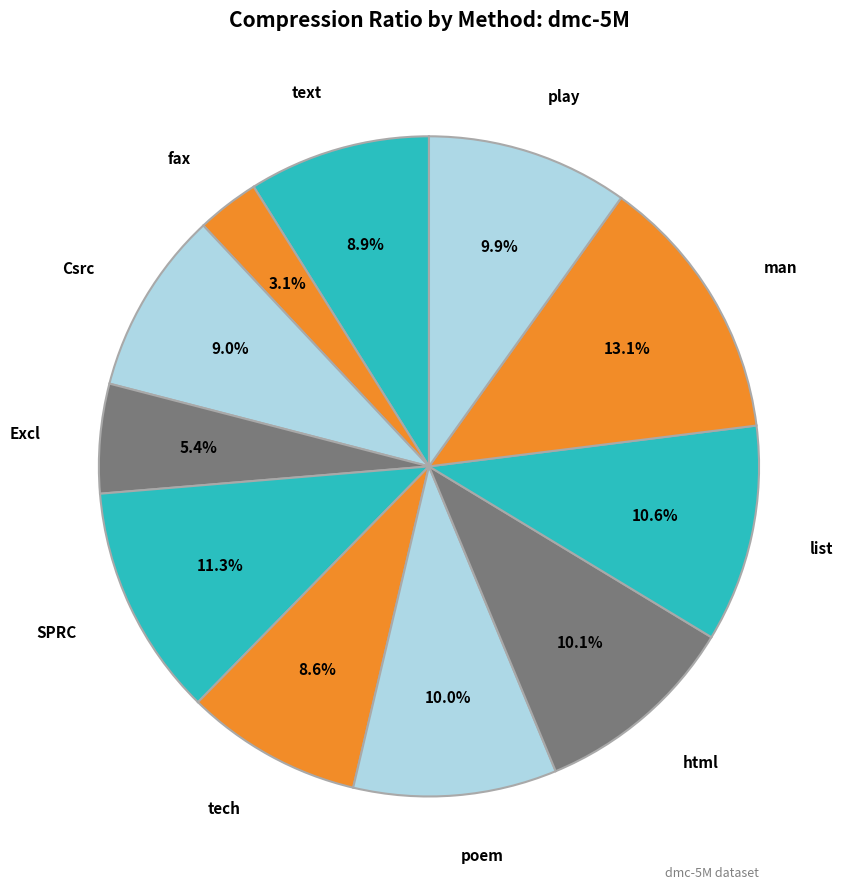

Count the number of slices in the pie.

11